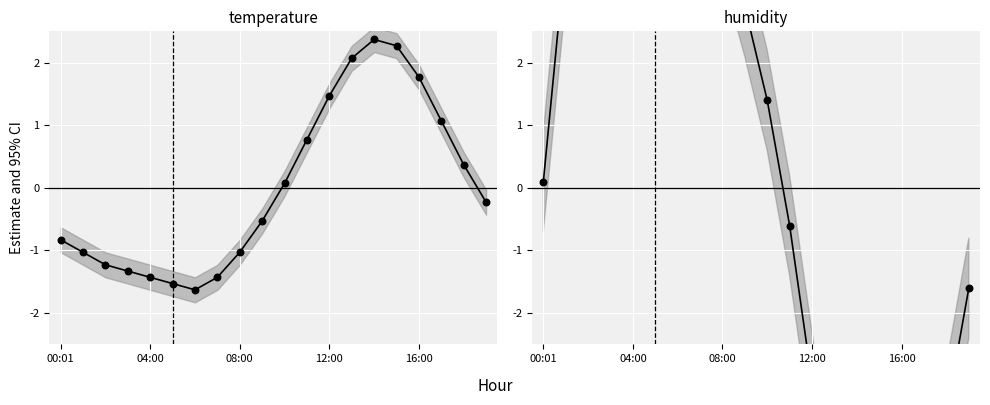

What is the total value across all series at 16:00?

-5.0